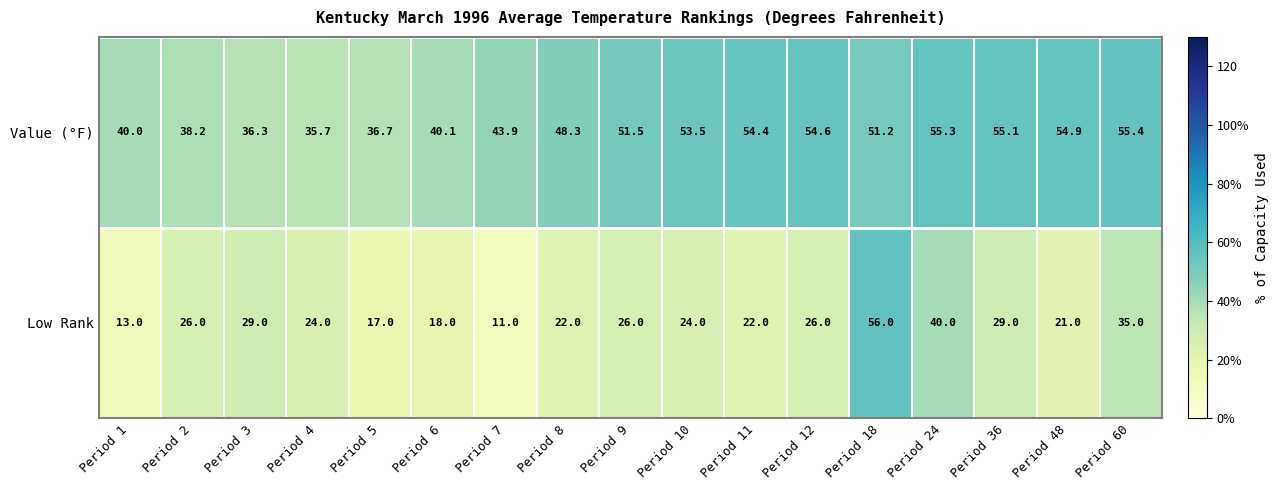

At which category does the chart reach its peak across all series?

Period 18